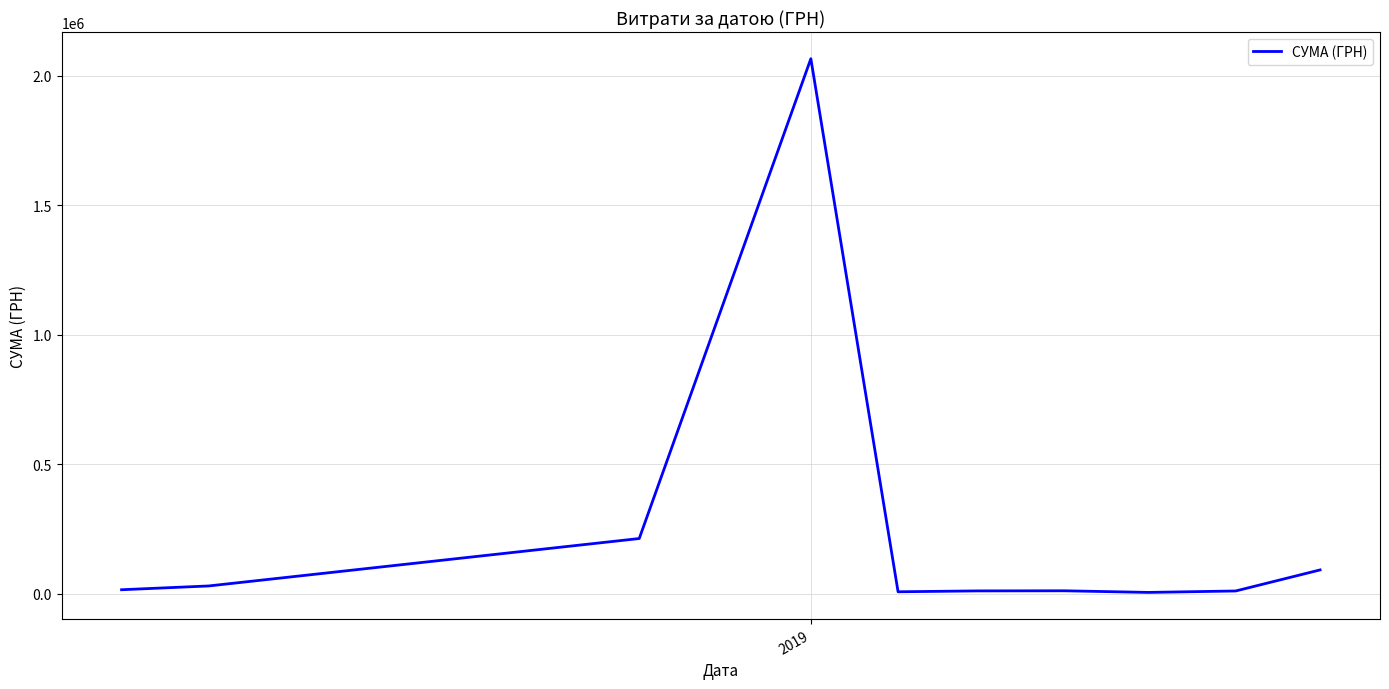

Does the chart display data point markers on the line(s)?

No